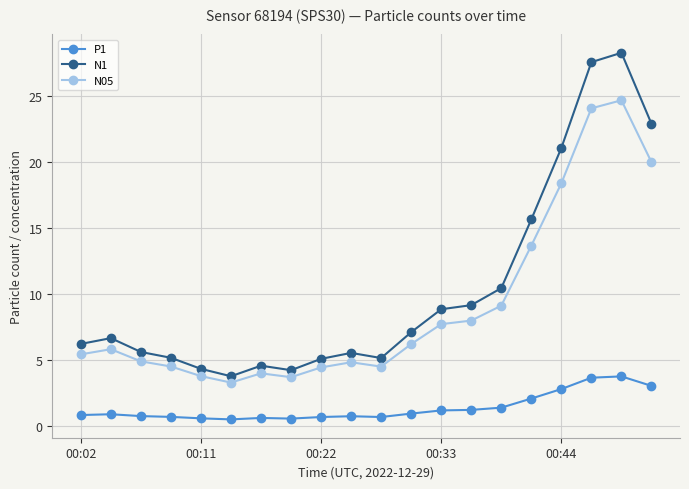

At how many categories does at least one series exceed 11?

5